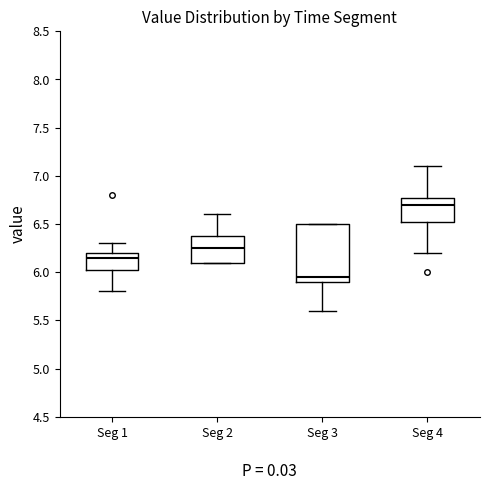

Where does the lower whisker of the box for Seg 4 end on the y-axis? The values are not printed on the chart, so give them approximately, as read against the axis.

6.20